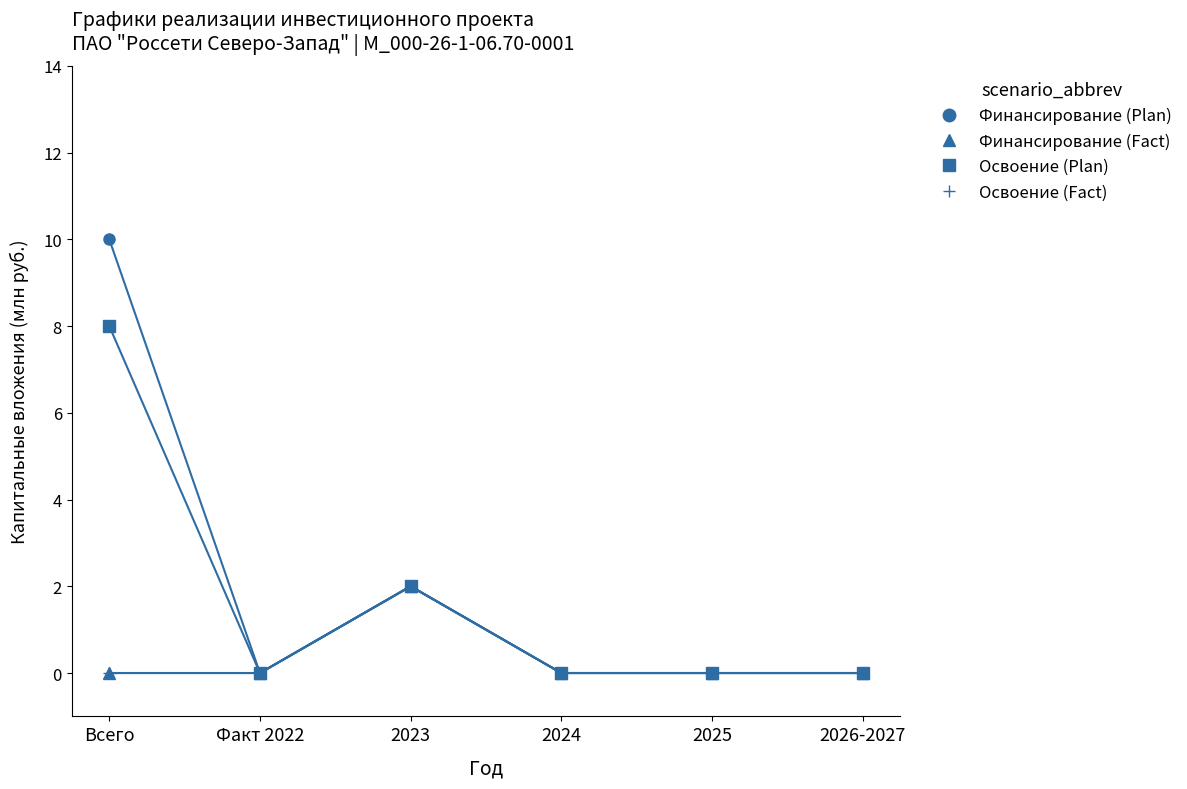

Does the chart have visible grid lines?

No